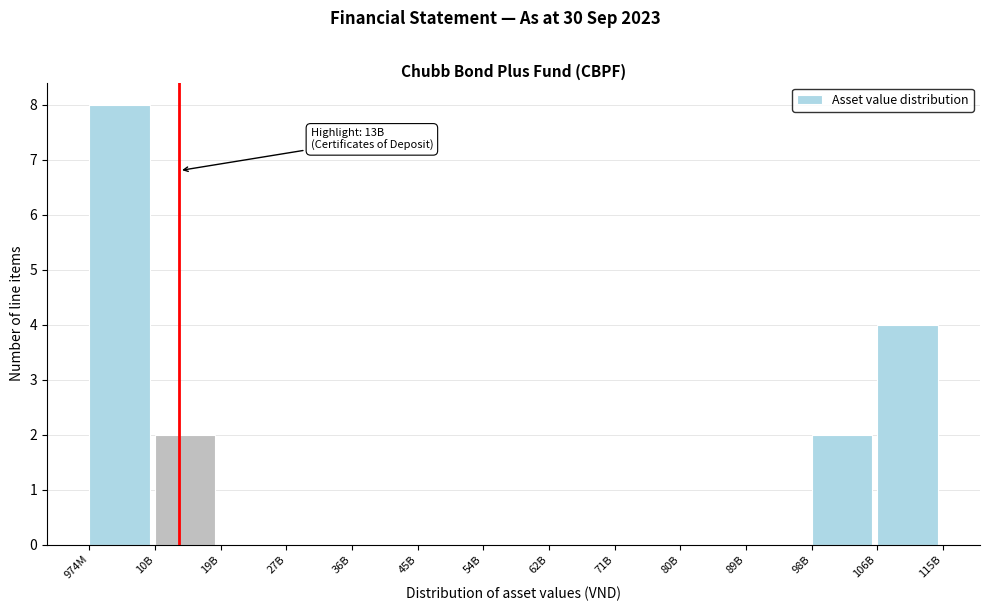

Reading left to right, what are all the values shown in this chart?

974M=8	10B=2	19B=0	27B=0	36B=0	45B=0	54B=0	62B=0	71B=0	80B=0	89B=0	98B=2	106B=4